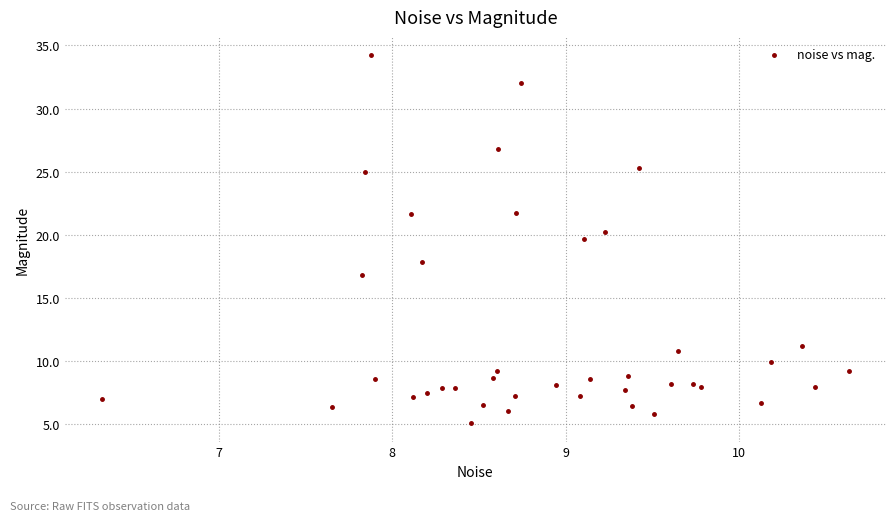

What Y value in the scatter plot is closest to 19?

19.7